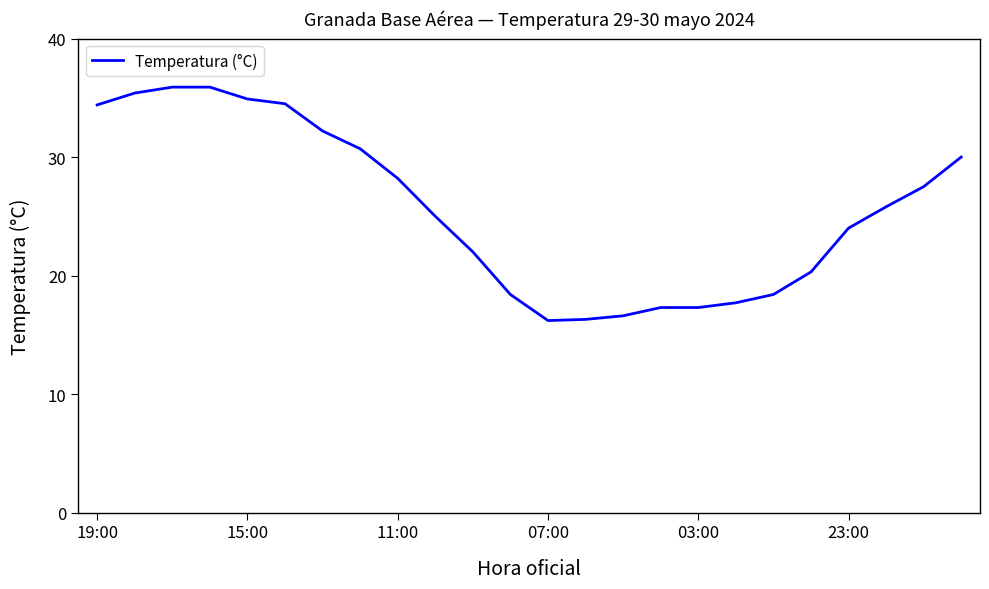

What is the difference between the maximum and minimum values?

19.7